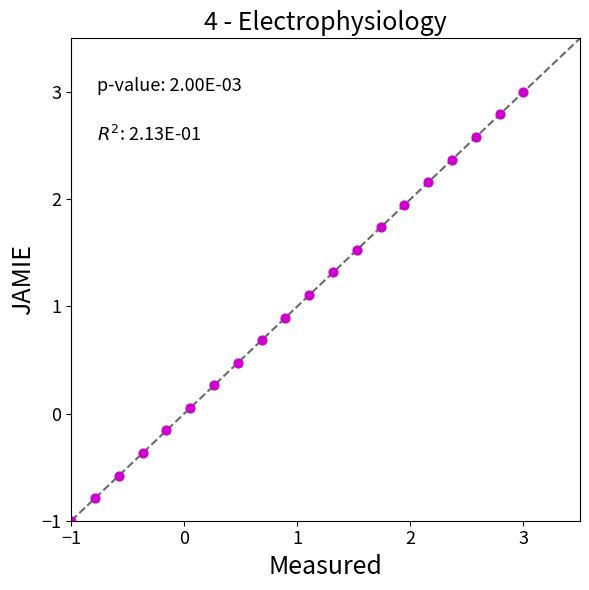

What is the range of X values (max minus min)?

4.0